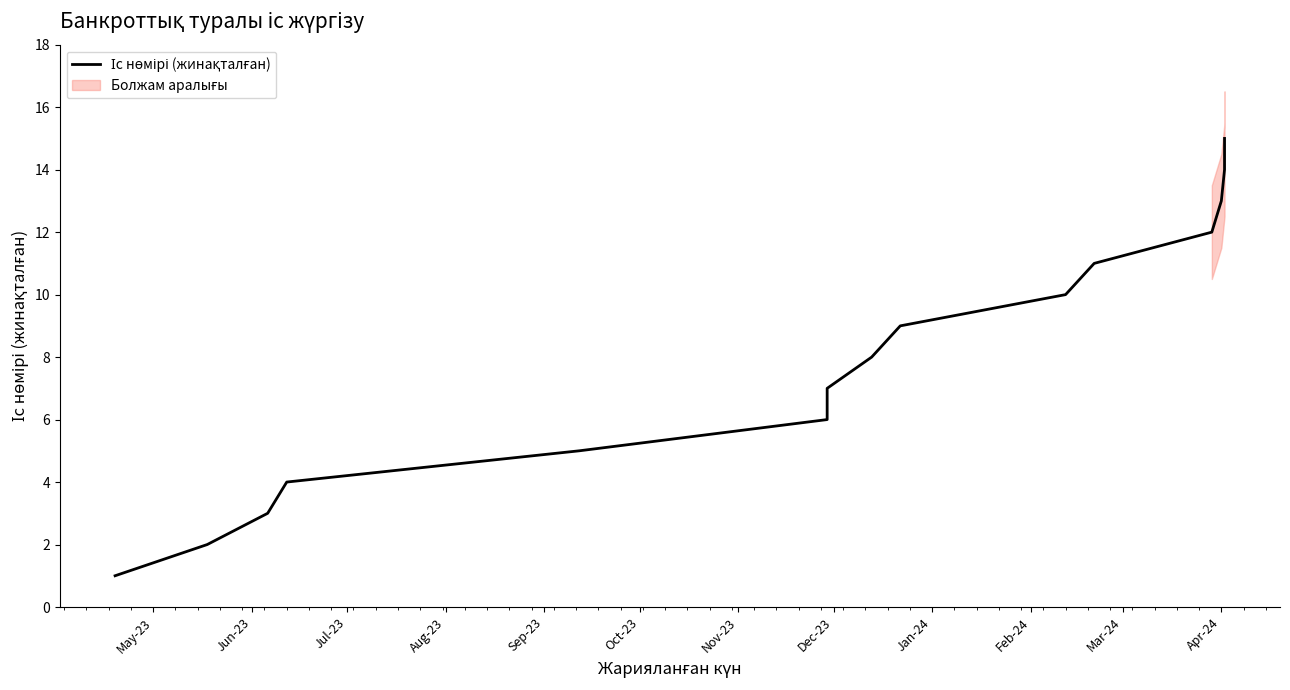

Is it true that the value at Apr-24 is 13?

True